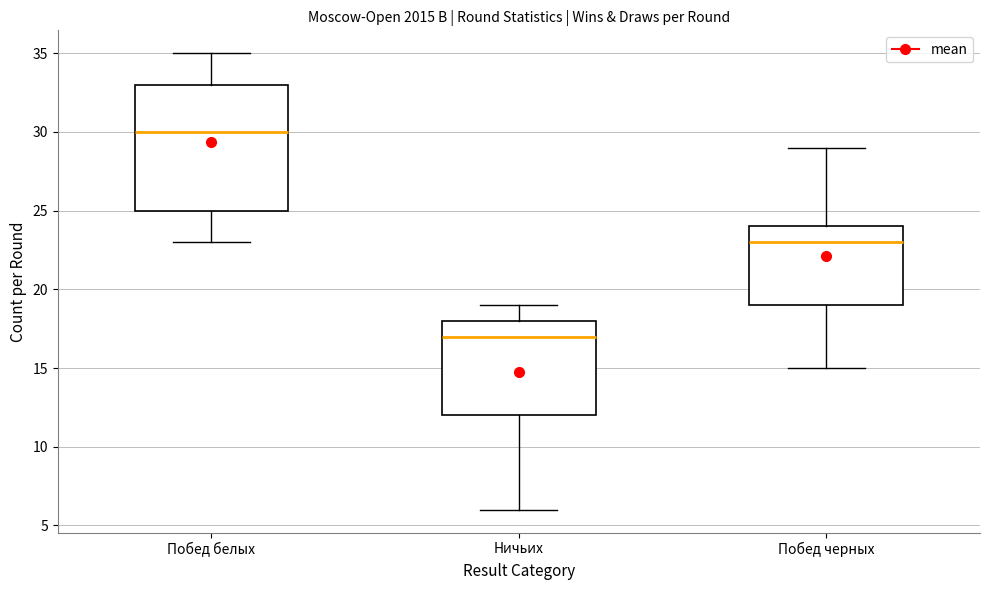

Reading left to right, read every box against the y-axis: the position of its median line, the range the box covers, and the ends of its whiskers. The values are not printed on the chart, so give them approximately, as read against the axis.

Побед белых: median 30, box 25 to 33, whiskers 23 to 35
Ничьих: median 17, box 12 to 18, whiskers 6 to 19
Побед черных: median 23, box 19 to 24, whiskers 15 to 29